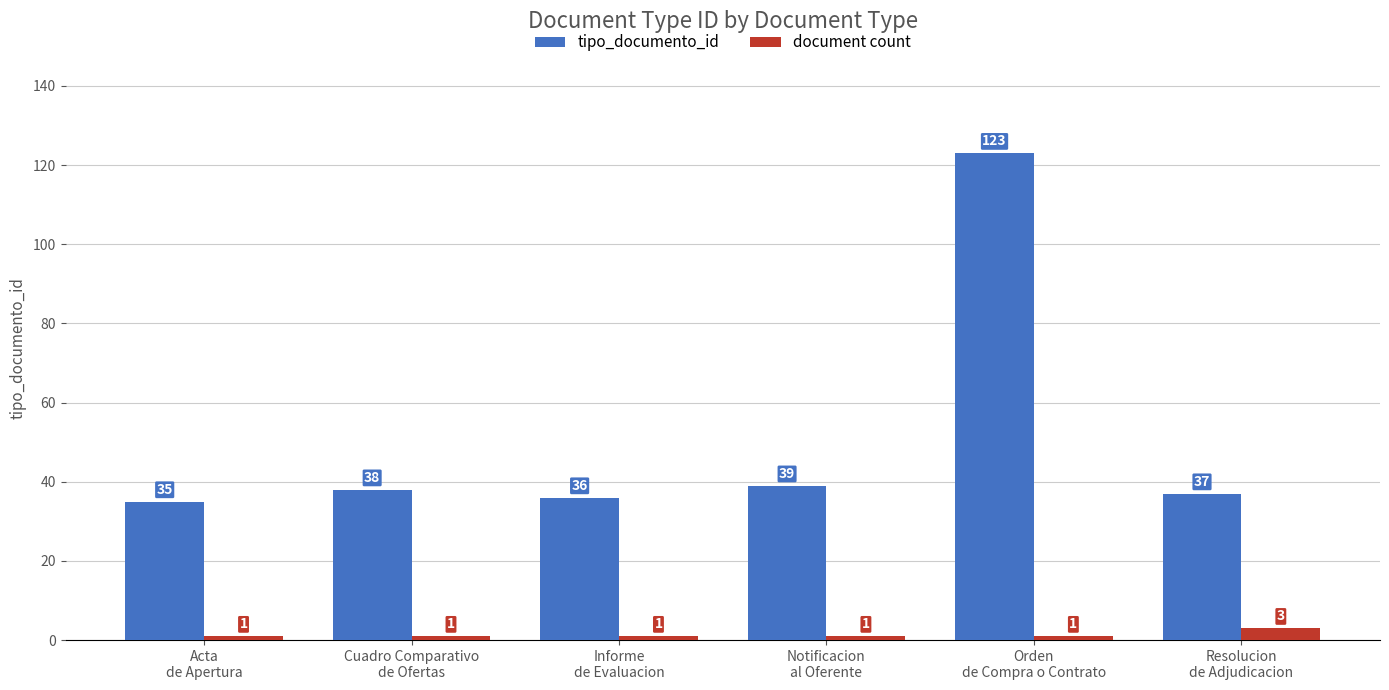

How many document count values are between 1 and 2?

5